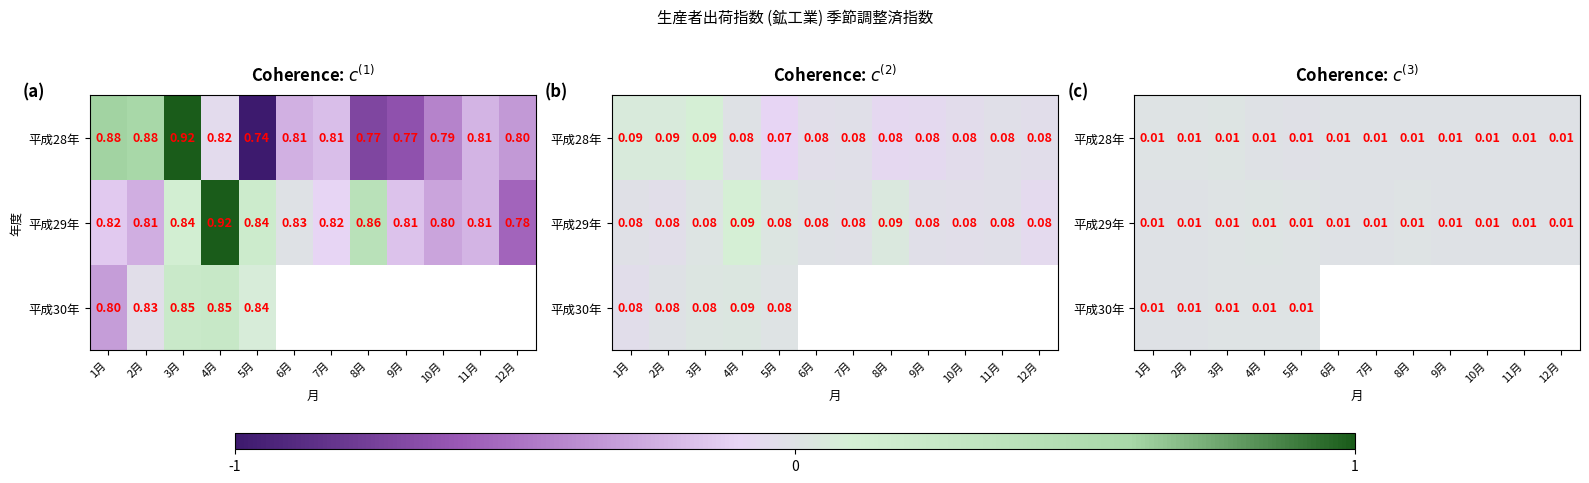

Which series changed the most between 9月 and 12月?

平成29年